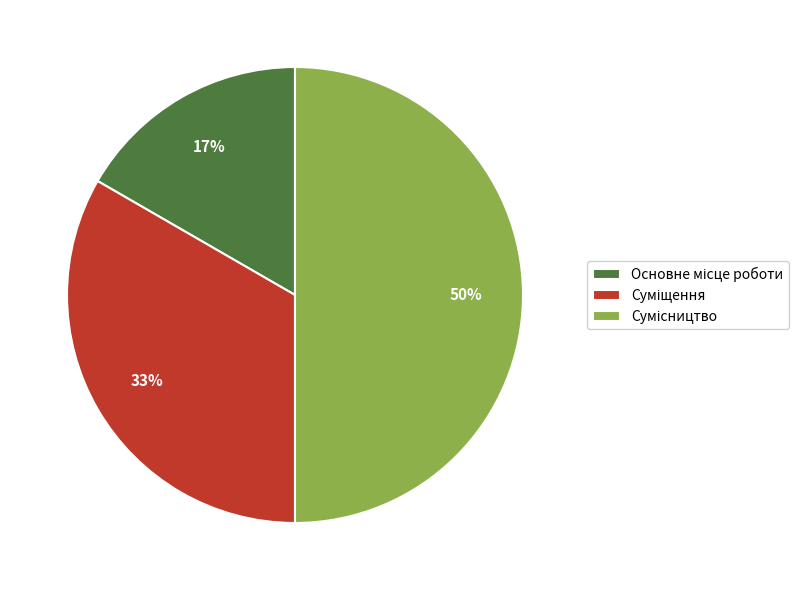

To the nearest percent, what is the average slice percentage?

33%